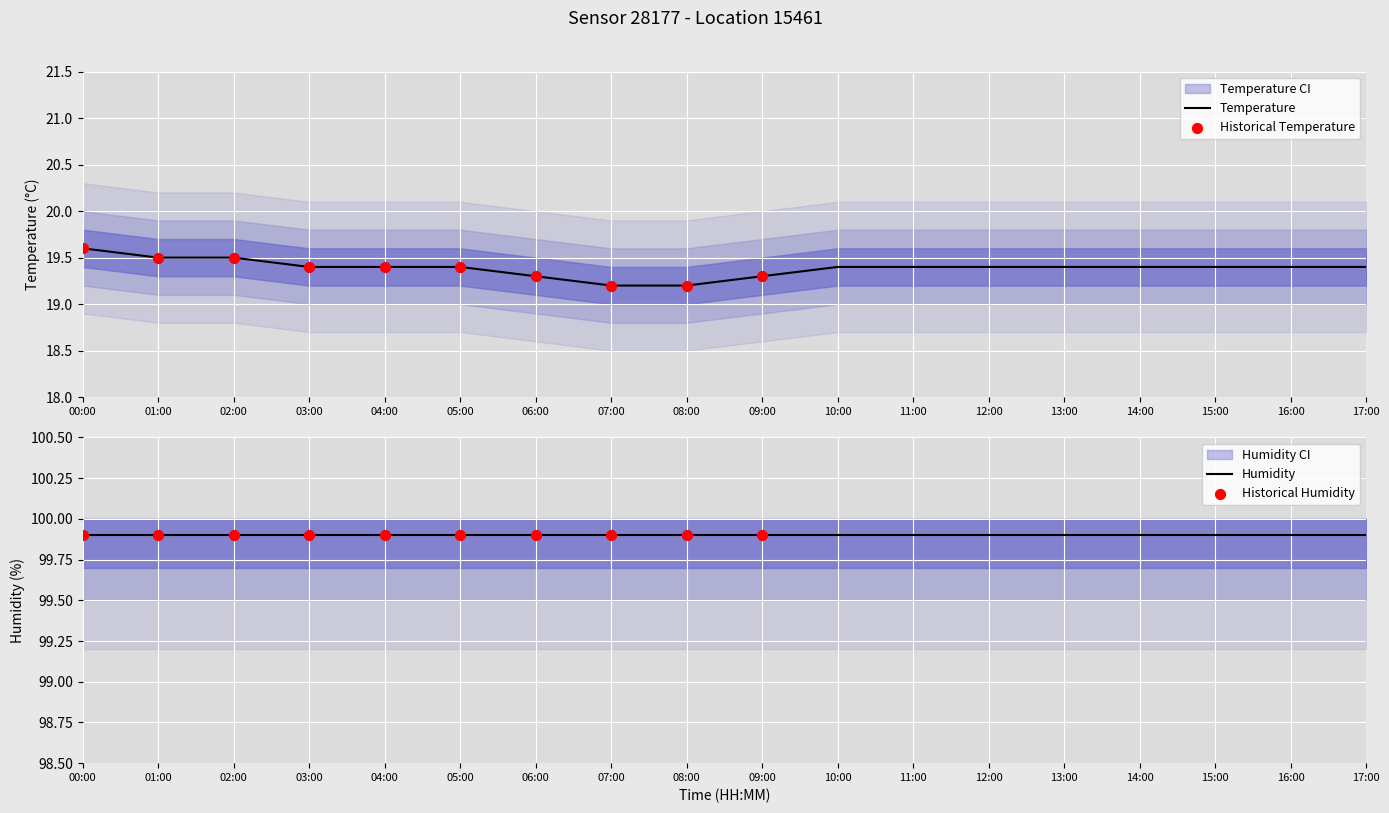

Approximately how many times larger is the value at 11:00 compared to 17:00?

1.0